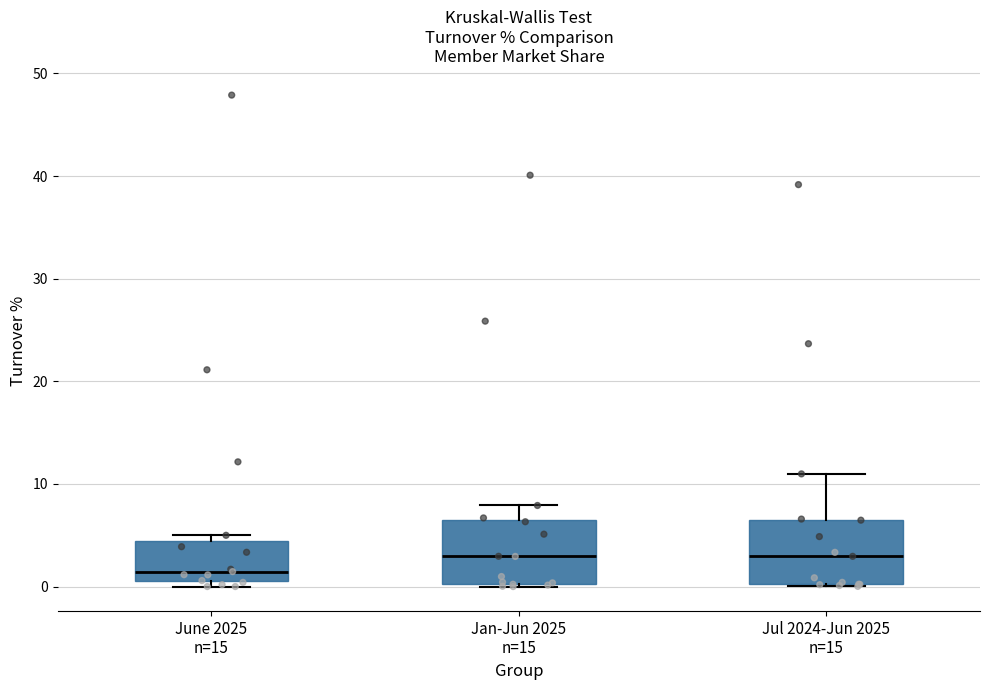

Where is the lower edge of the box for June 2025 n=15 on the y-axis? The values are not printed on the chart, so give them approximately, as read against the axis.

0